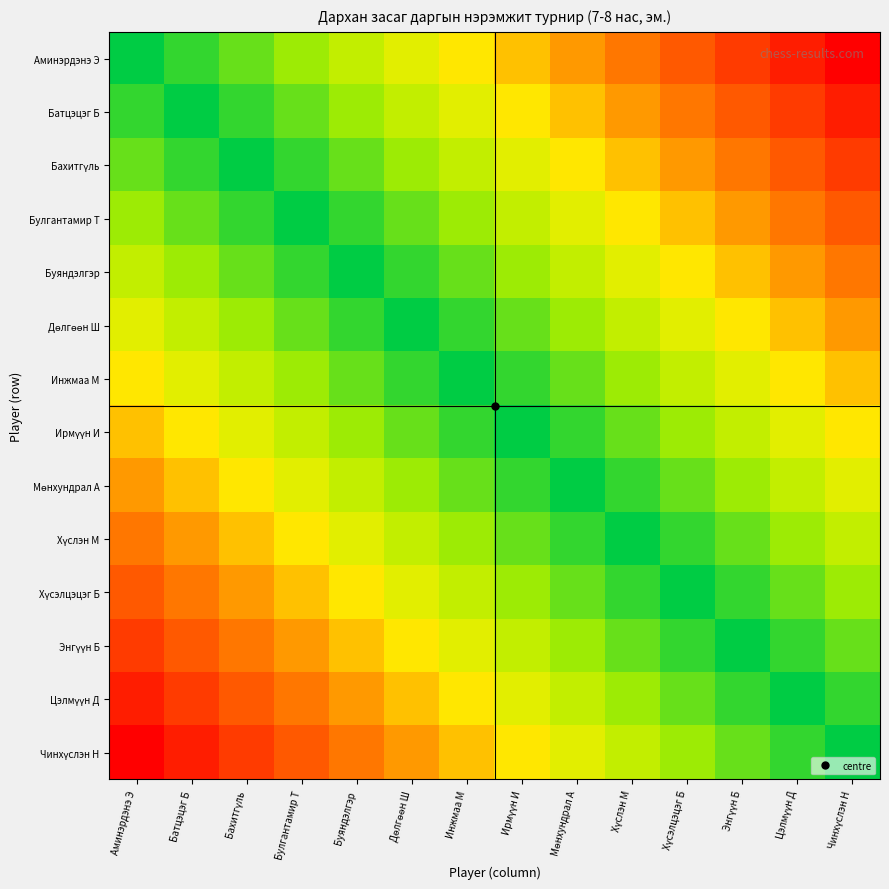

Rank the series by their maximum value, from highest to lowest.

Аминэрдэнэ Э, Чинхүслэн Н, Батцэцэг Б, Цэлмүүн Д, Бахитгүль, Энгүүн Б, Булгантамир Т, Хүсэлцэцэг Б, Буяндэлгэр, Хүслэн М, Дөлгөөн Ш, Мөнхундрал А, Инжмаа М, Ирмүүн И